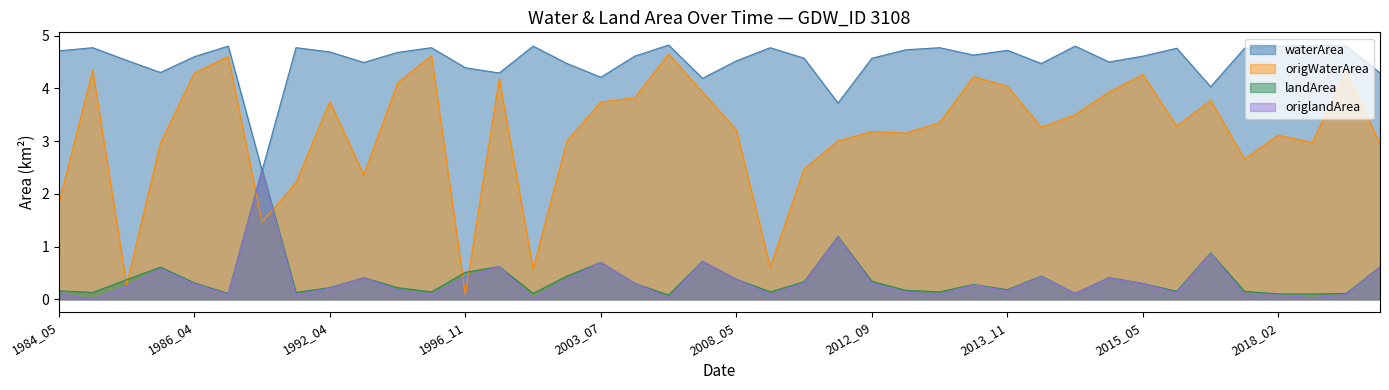

The waterArea series shows 4.7 at 1993_04. True or false?

True